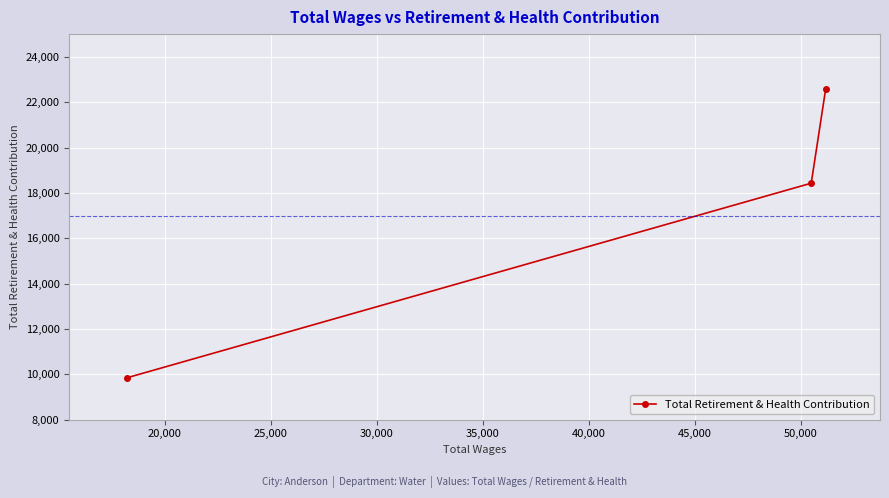

What is the sum of all values?

50878